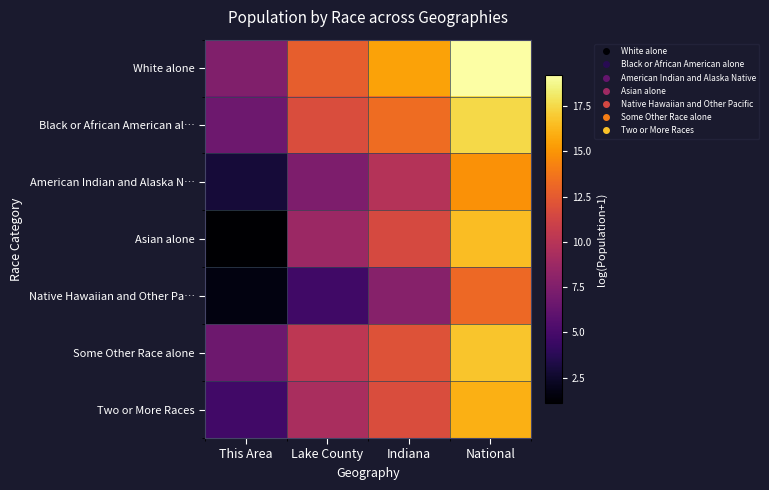

Reading left to right, transcribe all the data shown in this chart.

White alone: This Area=7.5	Lake County=12.7	Indiana=15.5	National=19.2
Black or African American al…: This Area=6.7	Lake County=11.8	Indiana=13.3	National=17.5
American Indian and Alaska N…: This Area=2.9	Lake County=7.4	Indiana=9.8	National=14.9
Asian alone: This Area=1.1	Lake County=8.7	Indiana=11.5	National=16.5
Native Hawaiian and Other Pa…: This Area=1.6	Lake County=4.7	Indiana=7.8	National=13.2
Some Other Race alone: This Area=6.6	Lake County=10.3	Indiana=12.1	National=16.8
Two or More Races: This Area=4.8	Lake County=9.4	Indiana=11.8	National=16.0